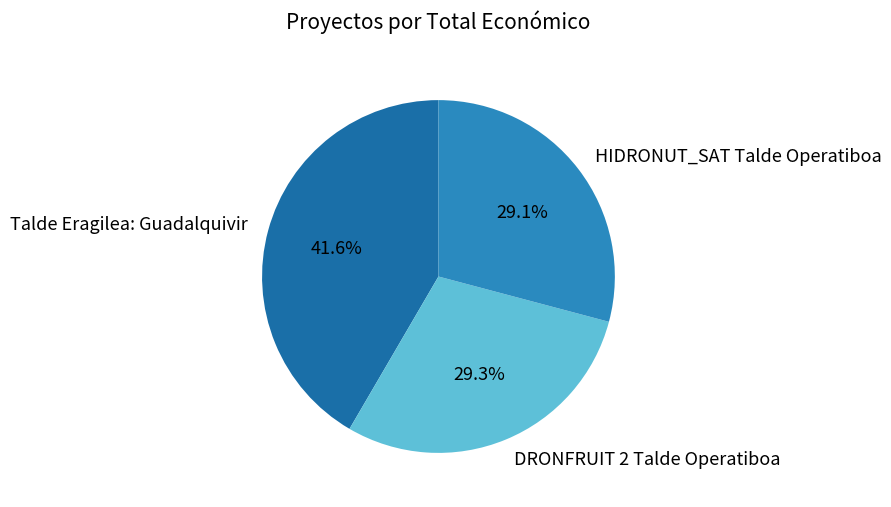

Is there a majority slice in this chart?

No